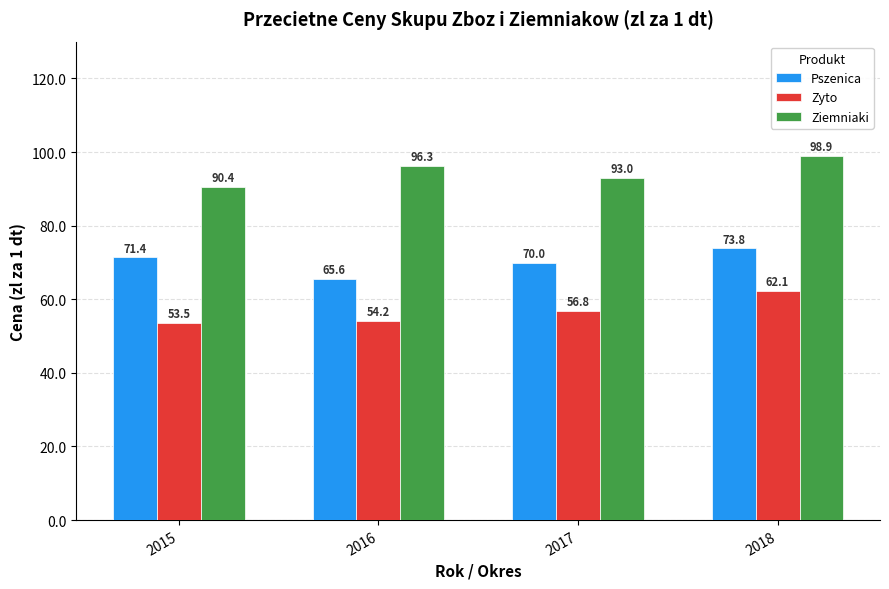

Rank the series by their average value, from highest to lowest.

Ziemniaki, Pszenica, Zyto